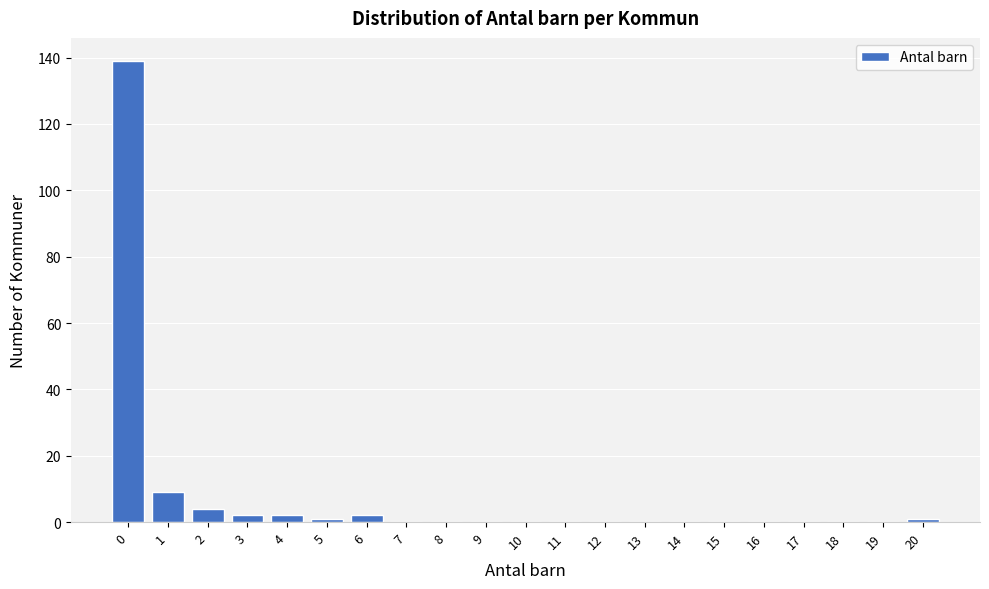

Reading left to right, what are all the values shown in this chart?

0=139	1=9	2=4	3=2	4=2	5=1	6=2	7=0	8=0	9=0	10=0	11=0	12=0	13=0	14=0	15=0	16=0	17=0	18=0	19=0	20=1